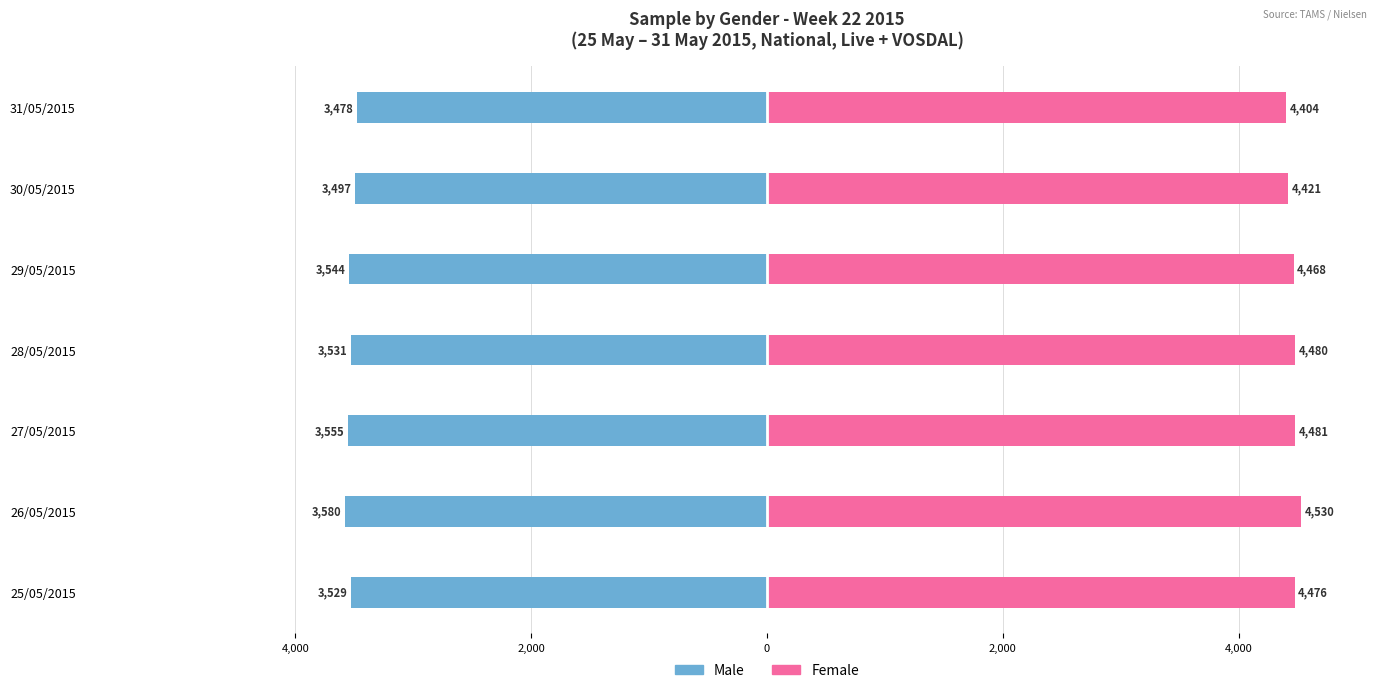

Rank the series by their average value, from lowest to highest.

Male, Female